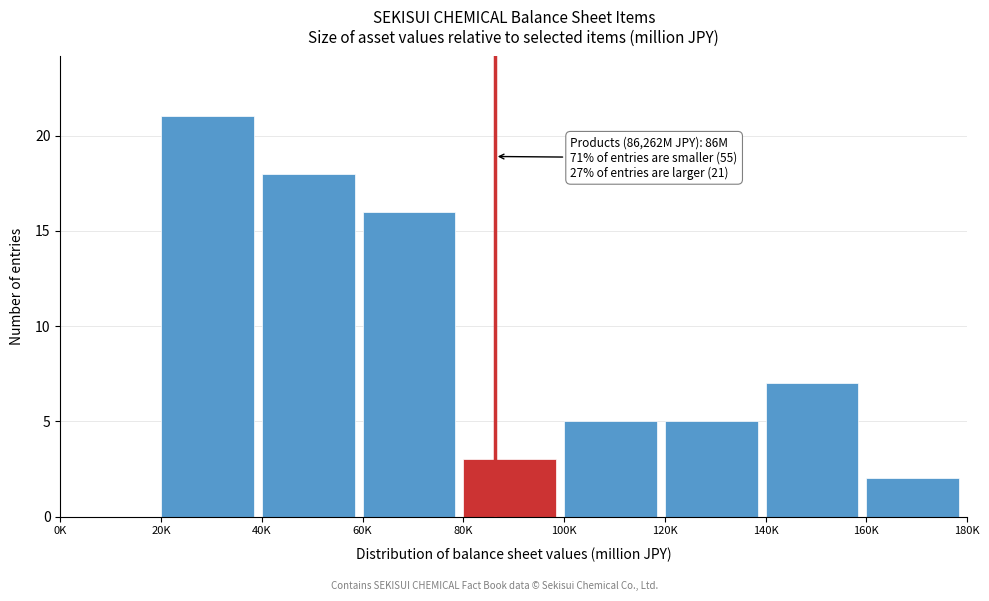

Reading left to right, transcribe all the data shown in this chart.

0K=0	20K=21	40K=18	60K=16	80K=3	100K=5	120K=5	140K=7	160K=2